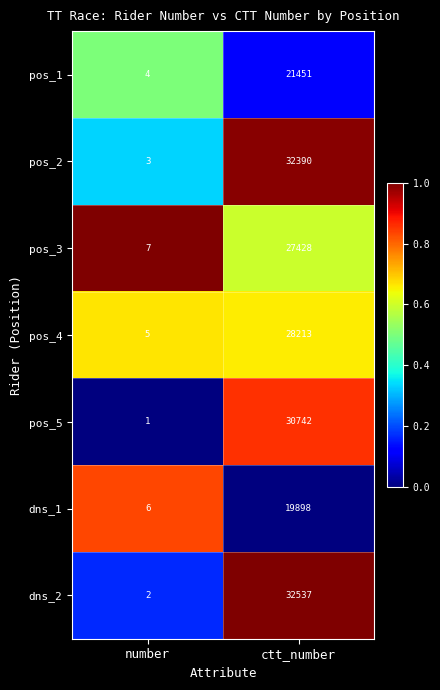

Reading right to left, what are all the values shown in this chart?

pos_1: ctt_number=21451	number=4
pos_2: ctt_number=32390	number=3
pos_3: ctt_number=27428	number=7
pos_4: ctt_number=28213	number=5
pos_5: ctt_number=30742	number=1
dns_1: ctt_number=19898	number=6
dns_2: ctt_number=32537	number=2